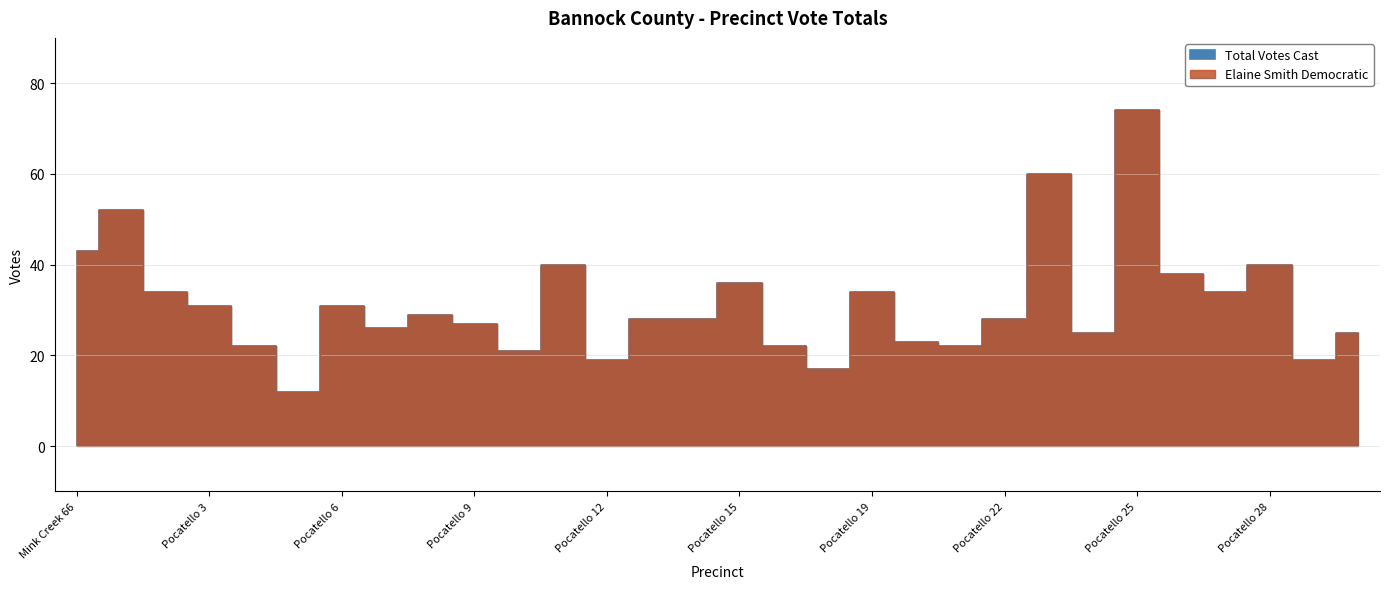

What are all the series names shown in the legend?

Elaine Smith Democratic, Total Votes Cast